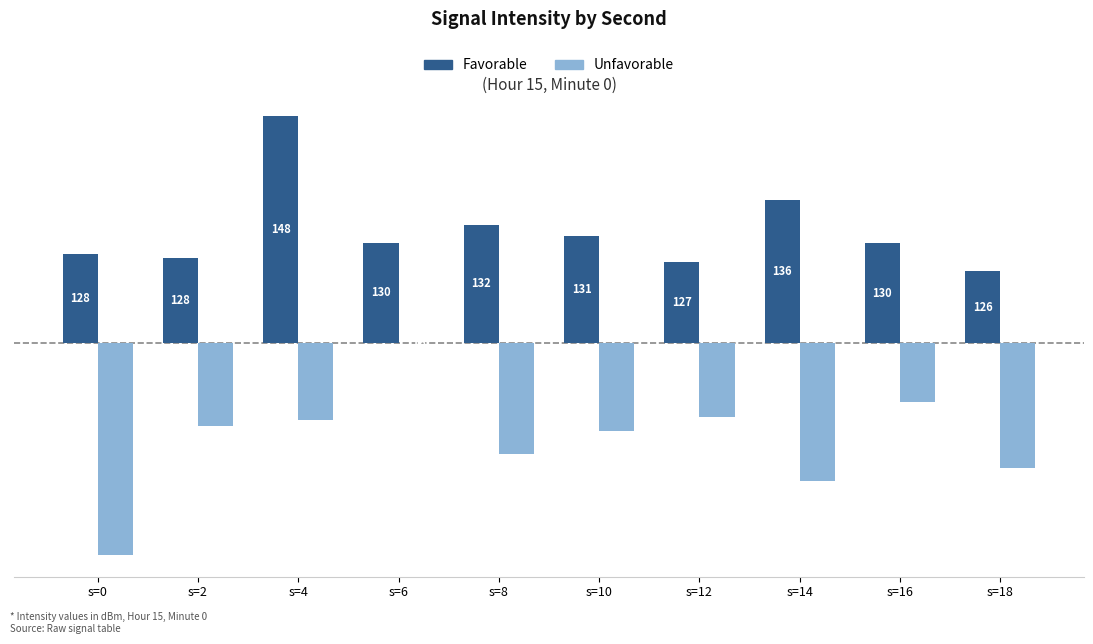

Which label corresponds to the smallest value in the chart?

s=0